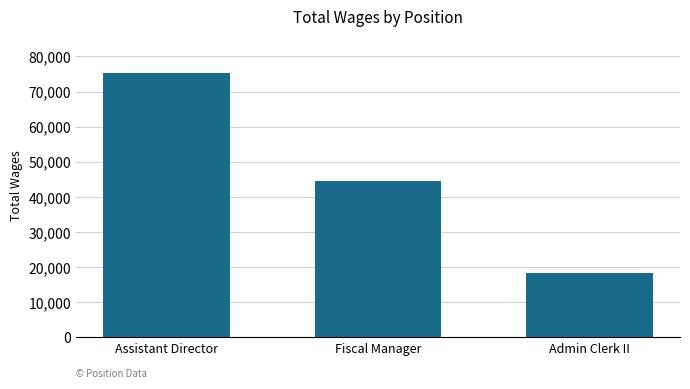

What is the label of the 2nd bar from the right?

Fiscal Manager